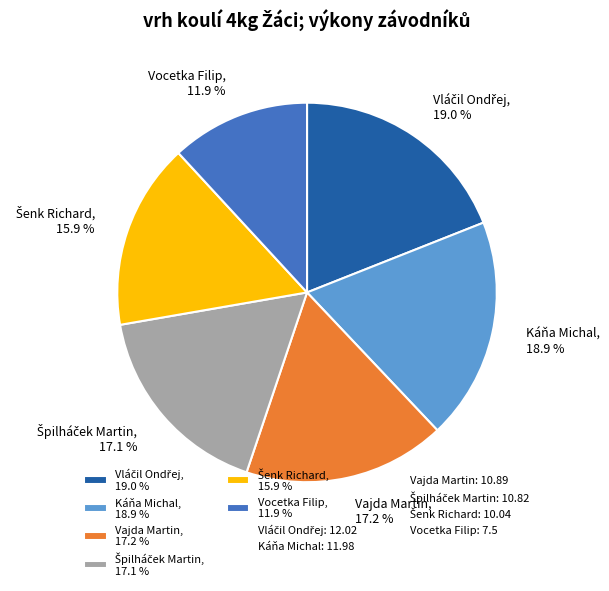

What percentage is NOT represented by Vajda Martin, 17.2 %?

82.8%